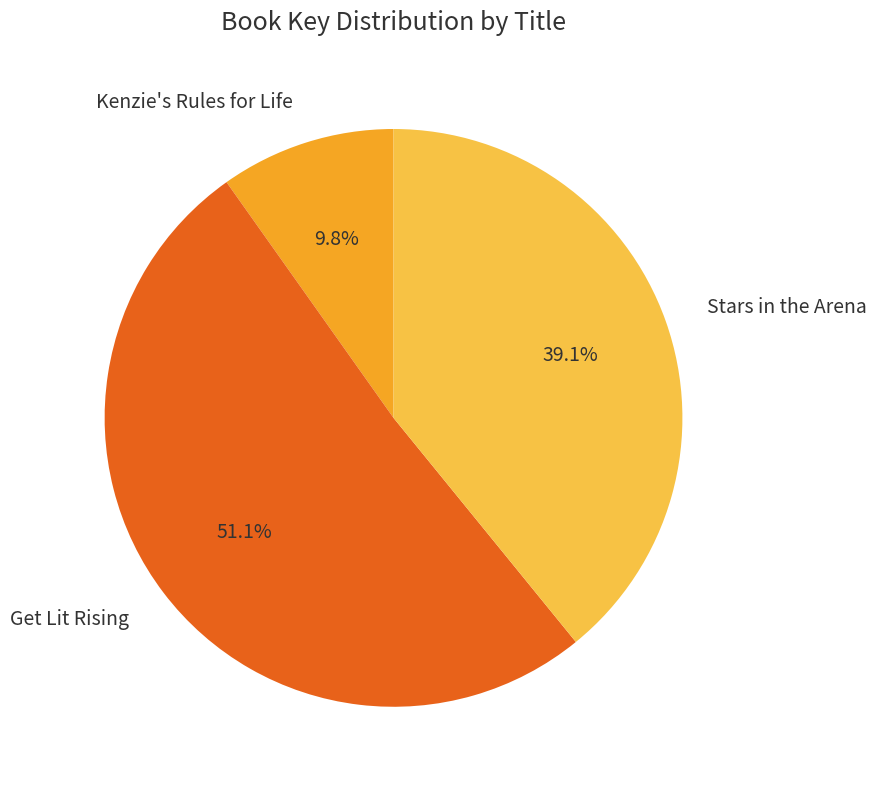

What is the smallest slice in the pie chart?

Kenzie's Rules for Life